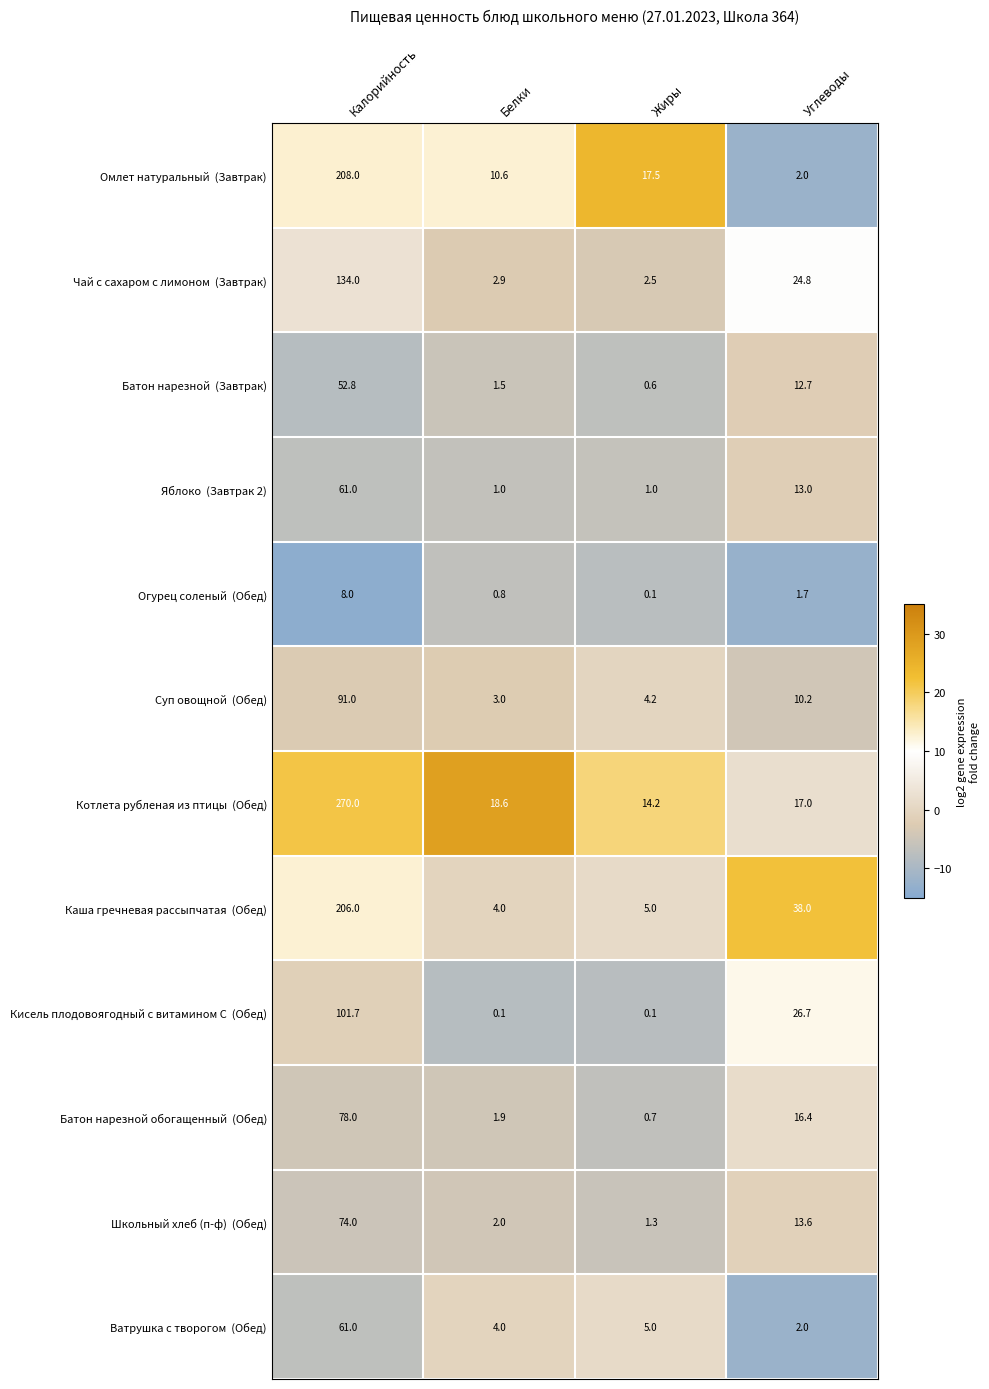

At which category is the sum across all series the highest?

Калорийность